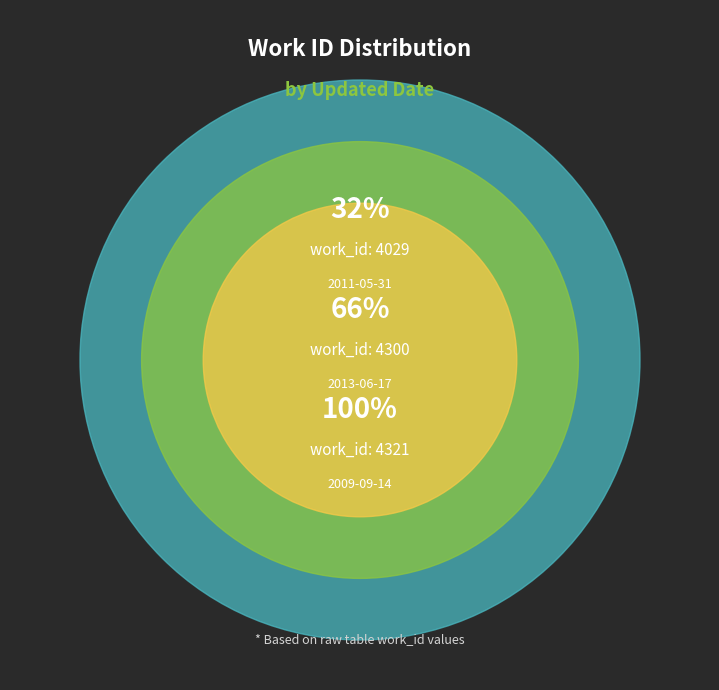

How many slices are in this pie chart?

3